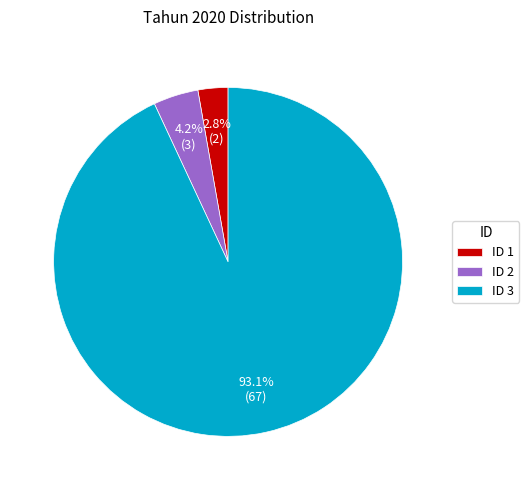

Is the sum of ID 3 and ID 2 greater than half?

Yes